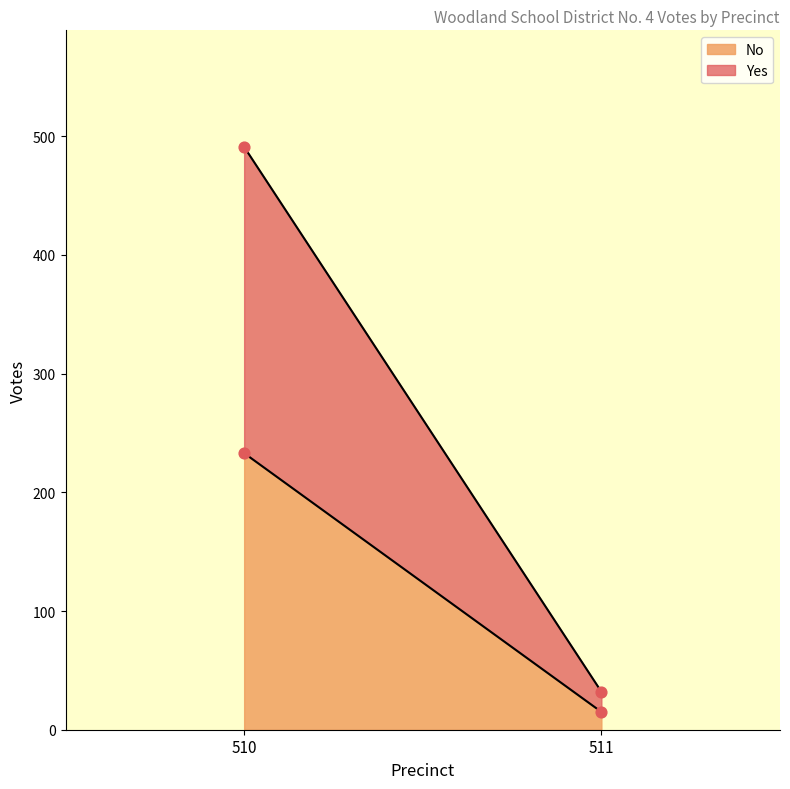

What is the total value across all series at 511?

32